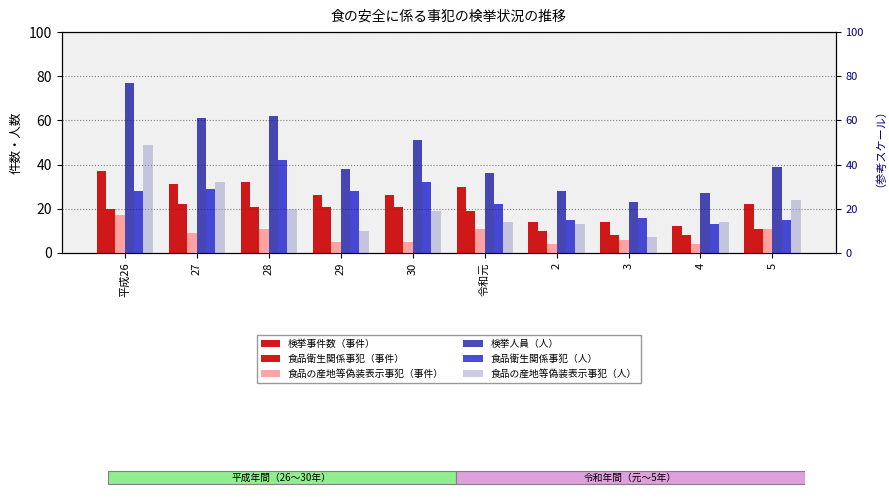

At which label does 食品衛生関係事犯（事件） first exceed 20?

27